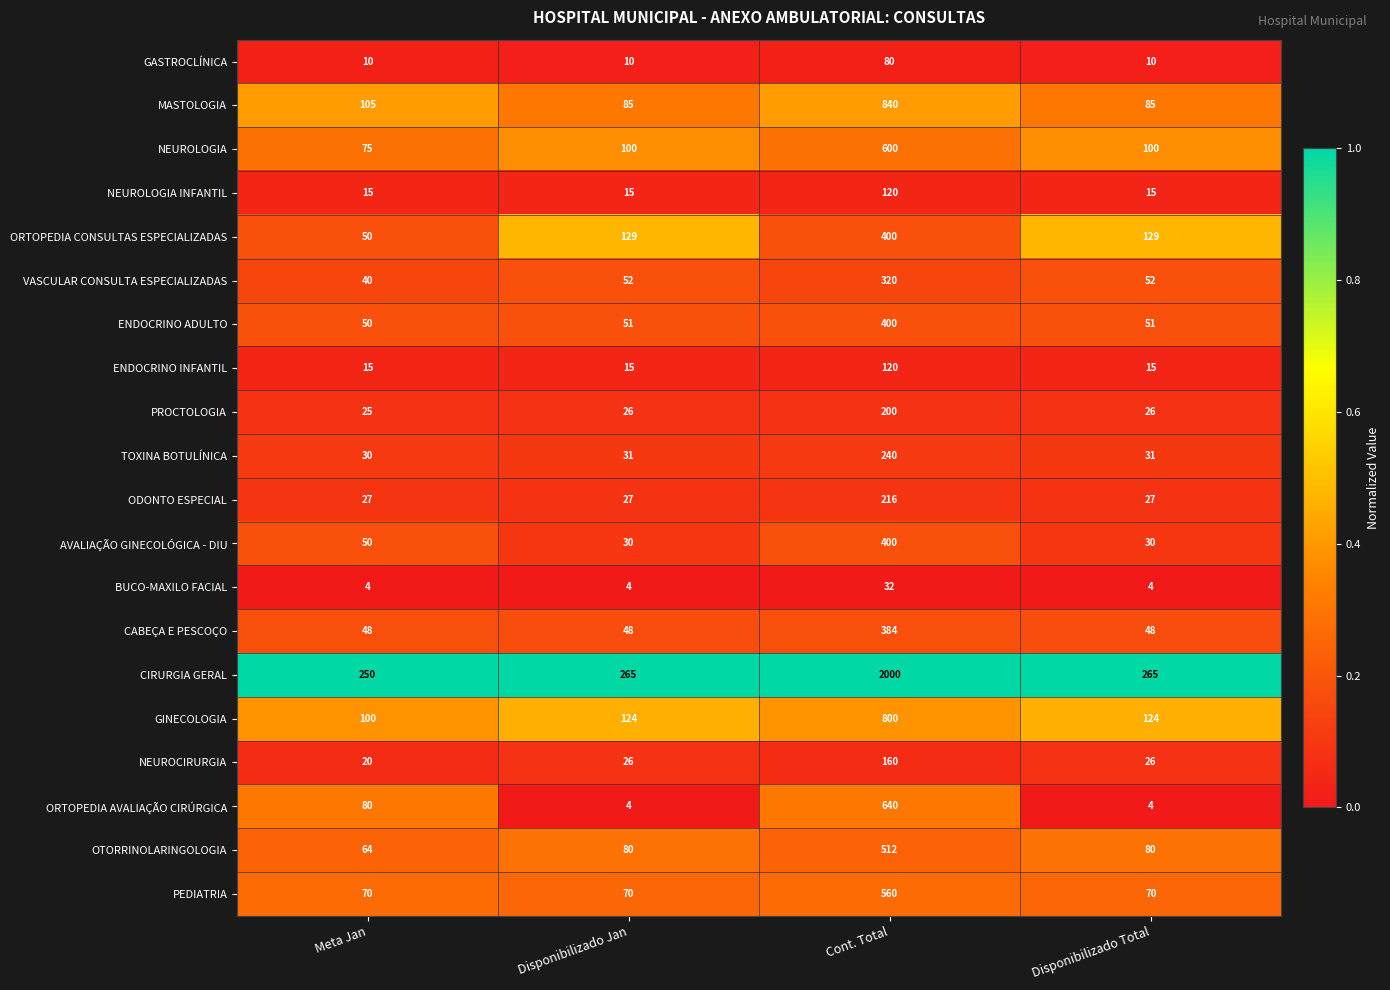

What is the difference between the maximum and second lowest values in the TOXINA BOTULÍNICA series?

209